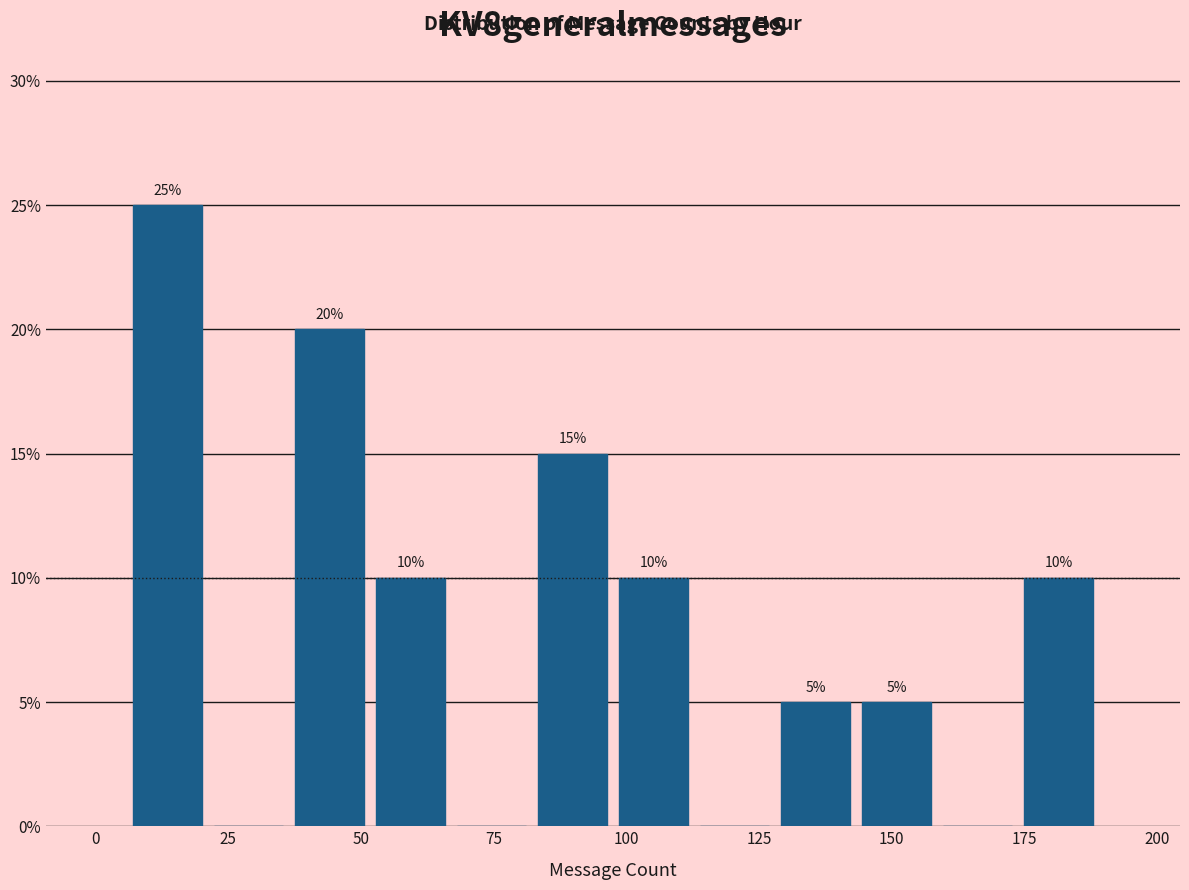

Read against the x-axis, roughly where is the centre of the tallest bar?

15